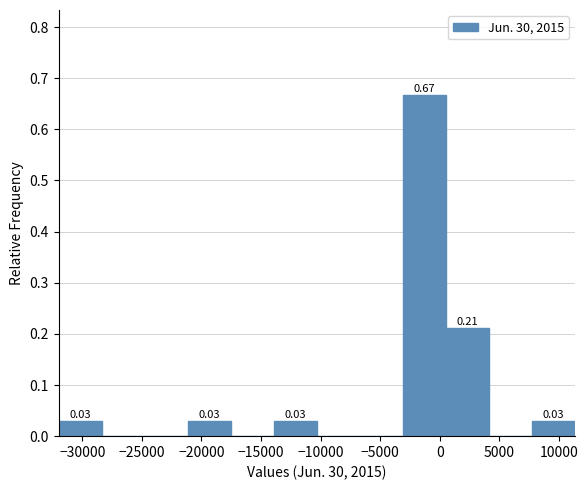

Over which range of the x-axis is the bar tallest?

-3000 to 500